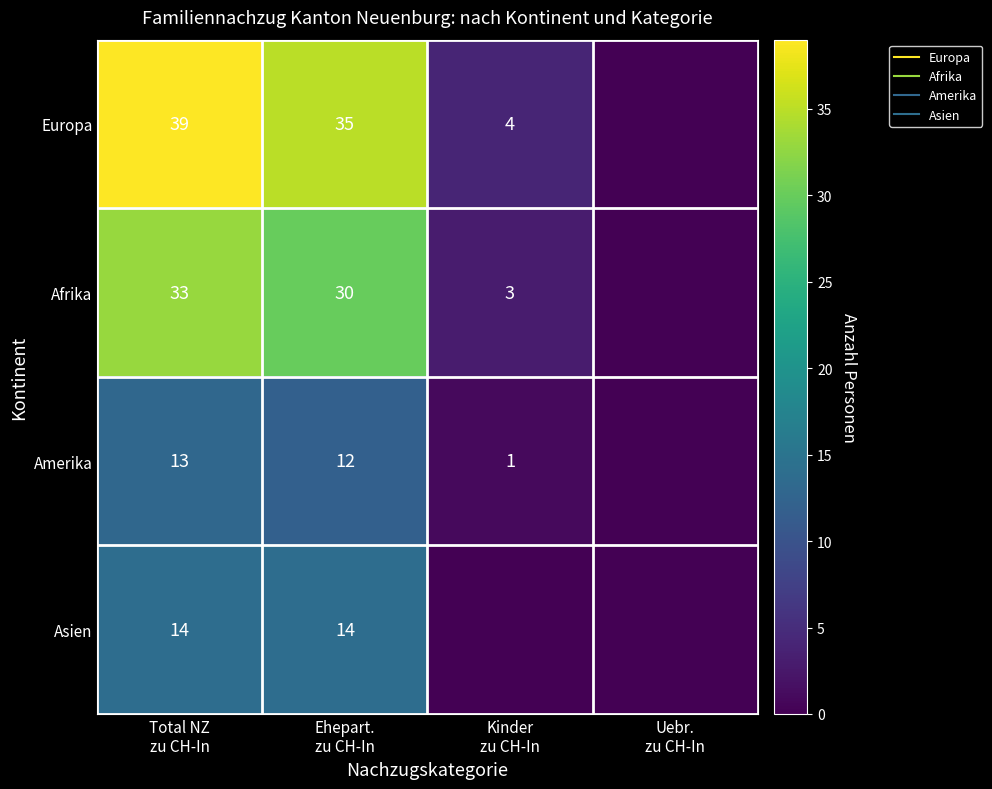

What is the difference between the second highest and minimum values in the Europa series?

35